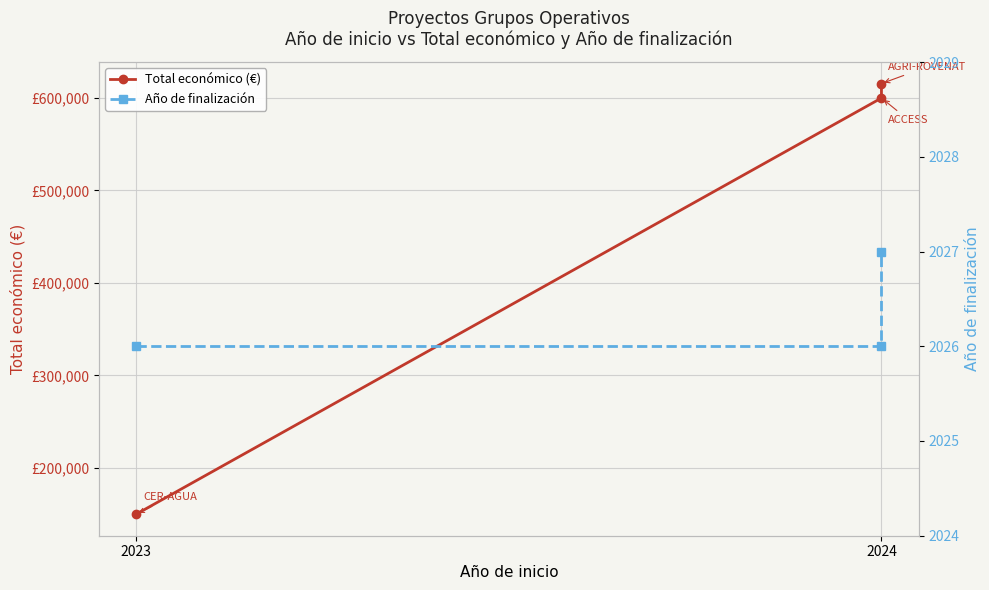

What is the total value across all series at 2024?

601805